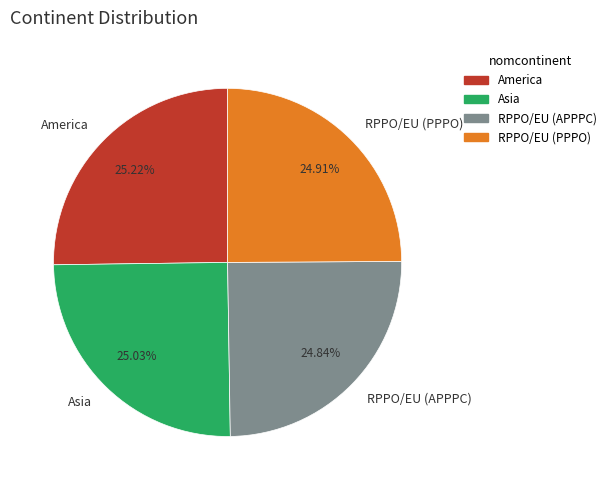

How many slices are in this pie chart?

4